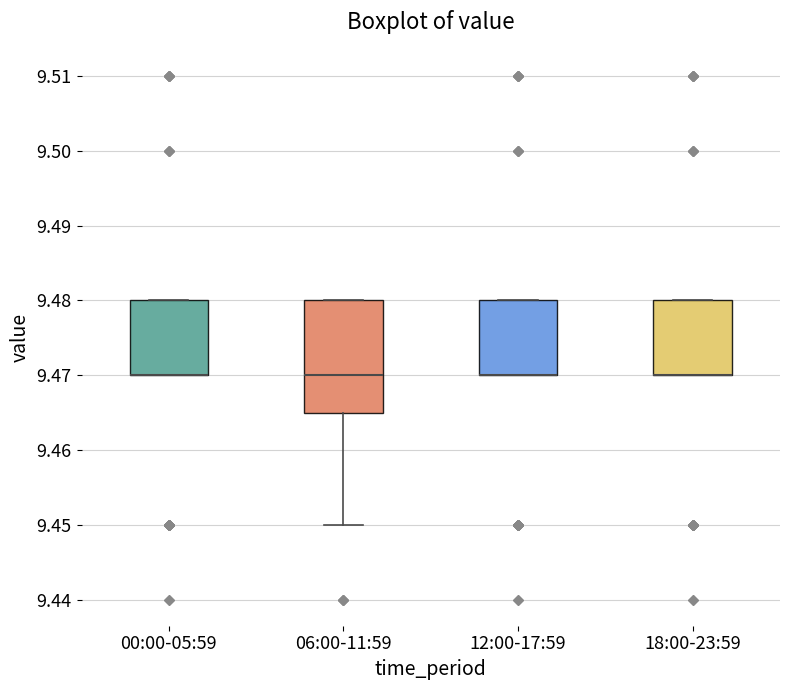

Where is the upper edge of the box for 18:00-23:59 on the y-axis? The values are not printed on the chart, so give them approximately, as read against the axis.

9.480